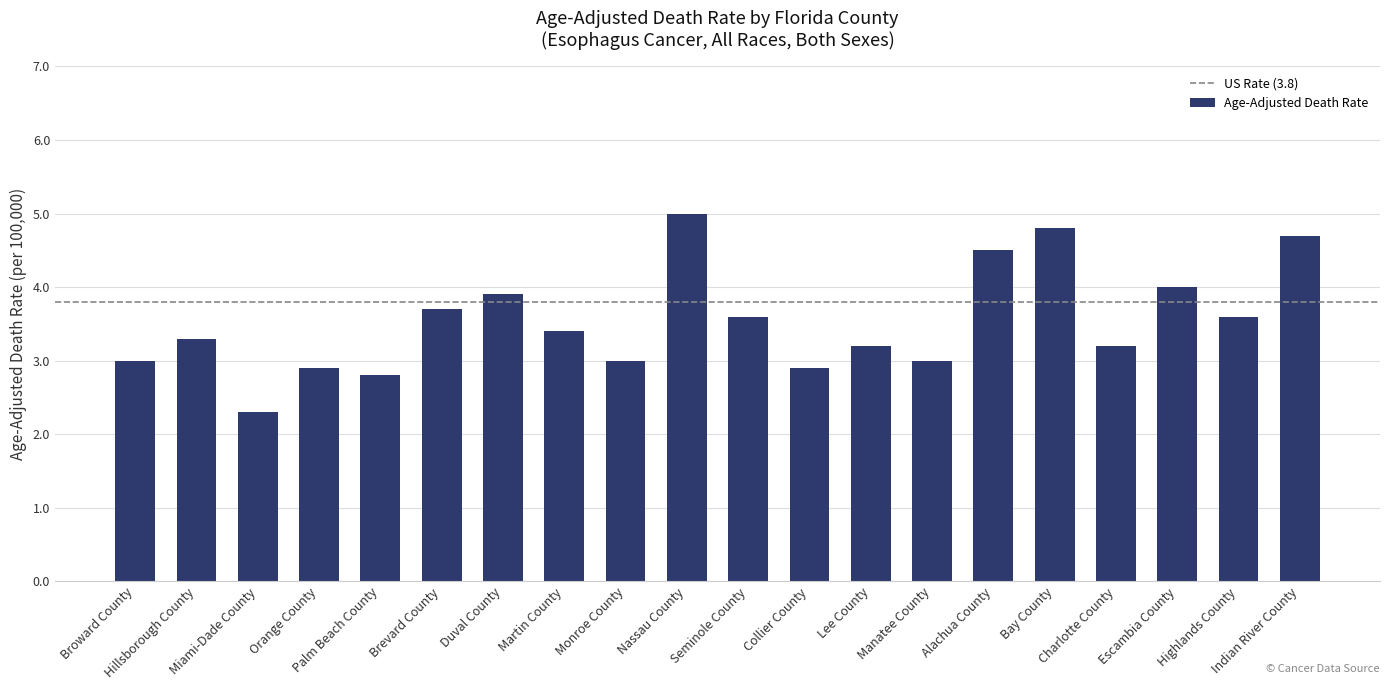

What value does the data have at Broward County?

3.0